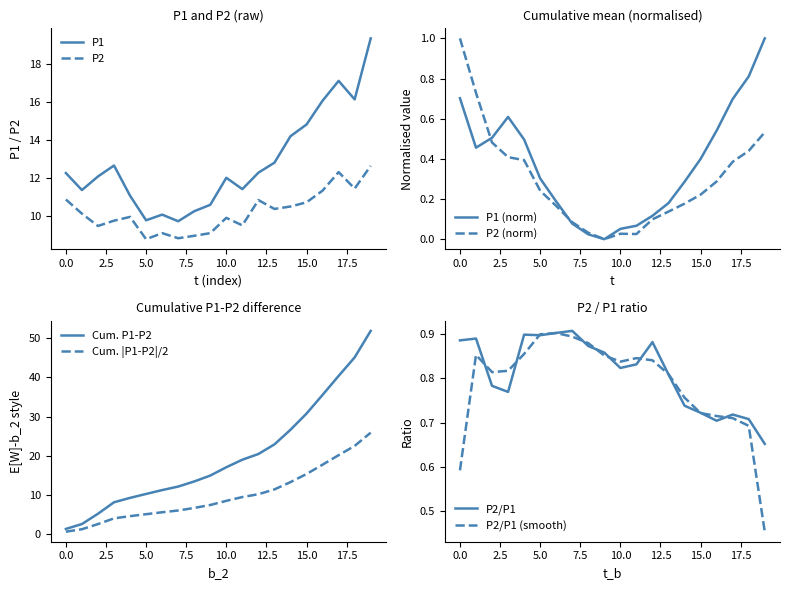

What value does the P1 series have at 11:00?

11.4